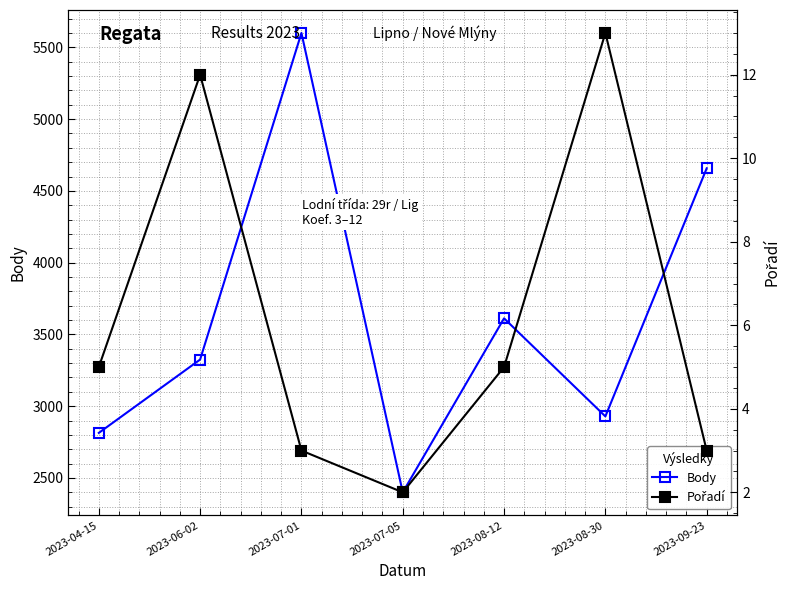

What is the difference between the Pořadí values at 2023-09-23 and 2023-04-15?

2